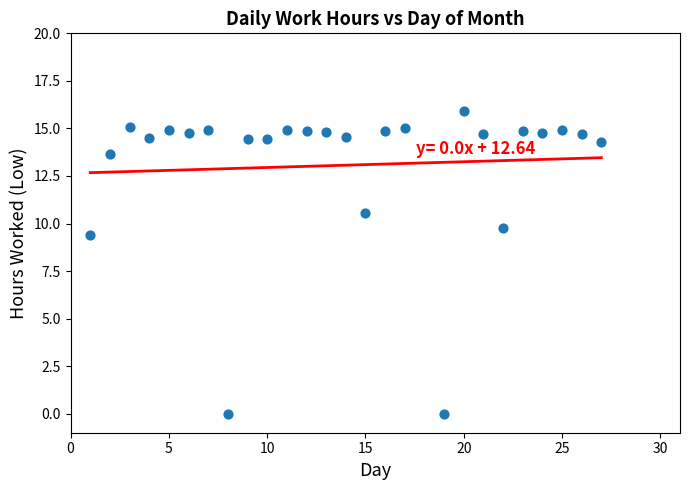

What Y value in the scatter plot is closest to 7?

9.4